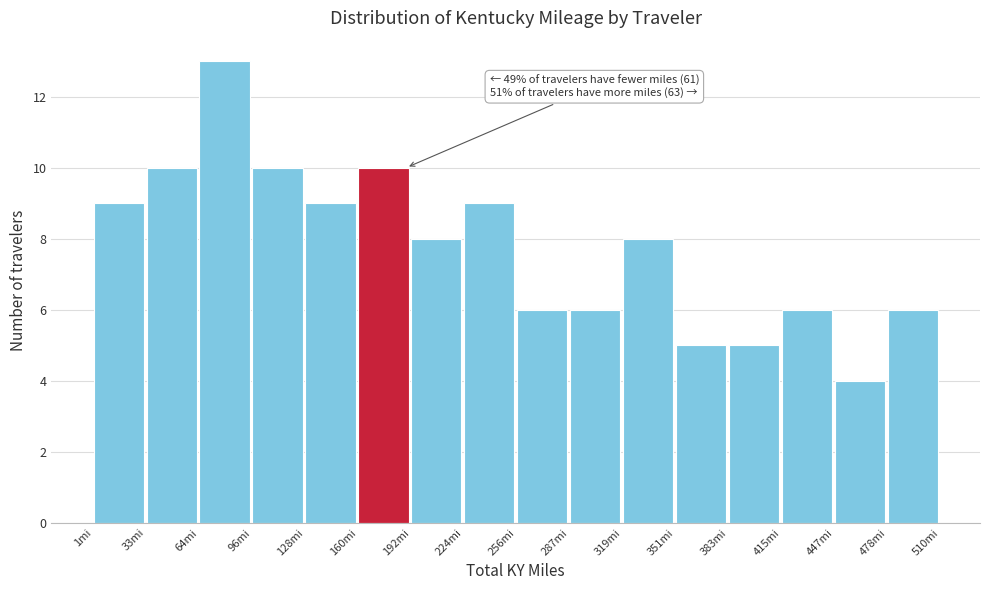

Which range on the x-axis has the tallest bar?

65 to 95